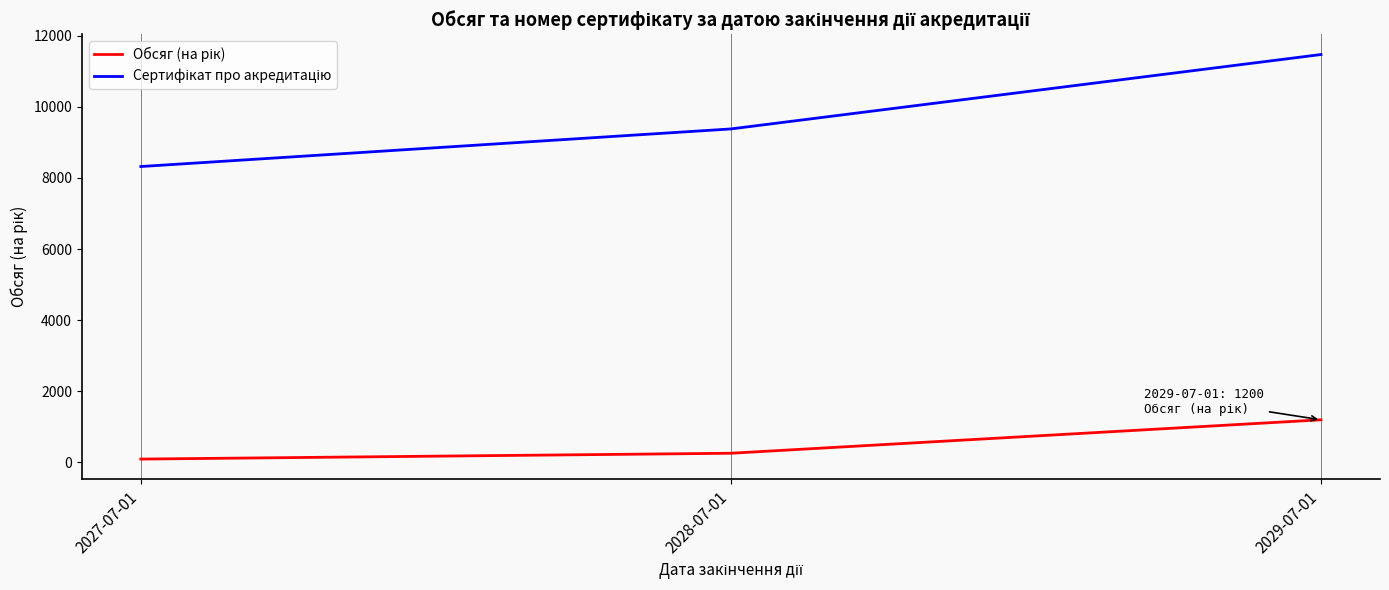

At which category is the sum across all series the highest?

2029-07-01